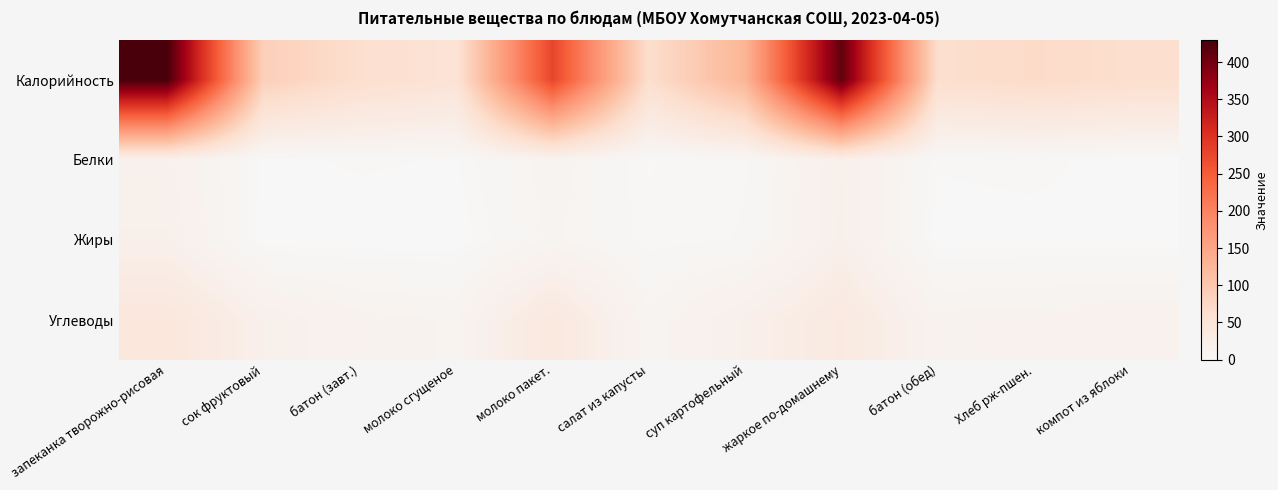

What is the maximum value shown in the chart?

429.5